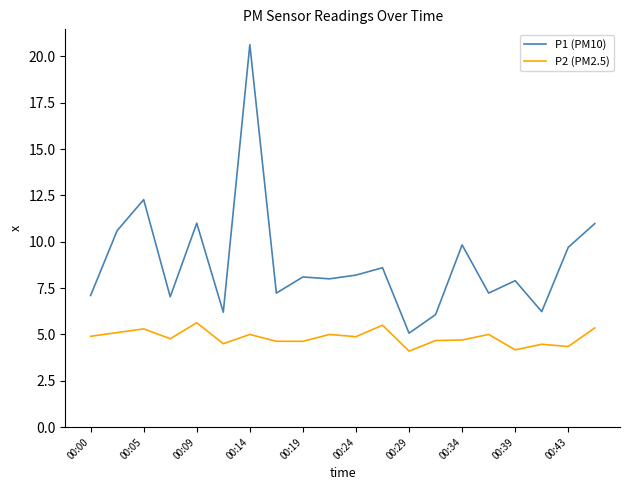

What is the difference between the maximum and minimum values in the P1 (PM10) series?

15.6